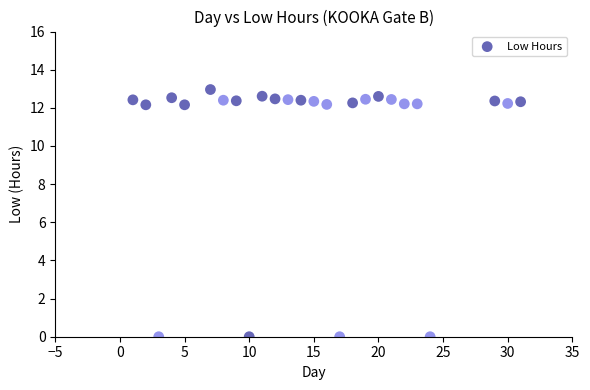

What is the range of X values (max minus min)?

30.0